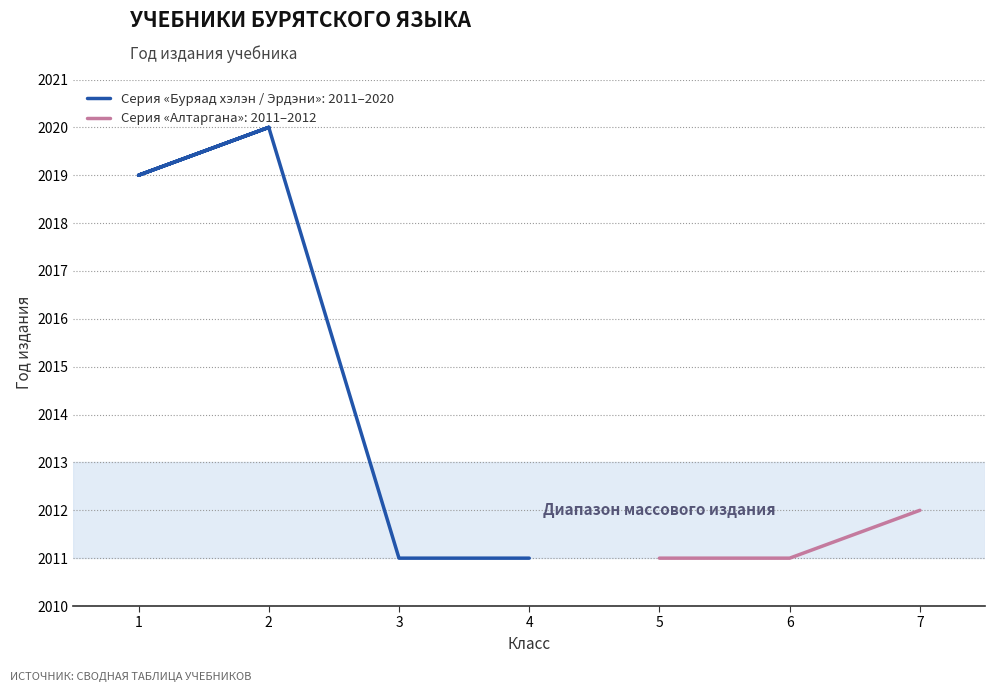

At which label does the data first exceed 2012?

1